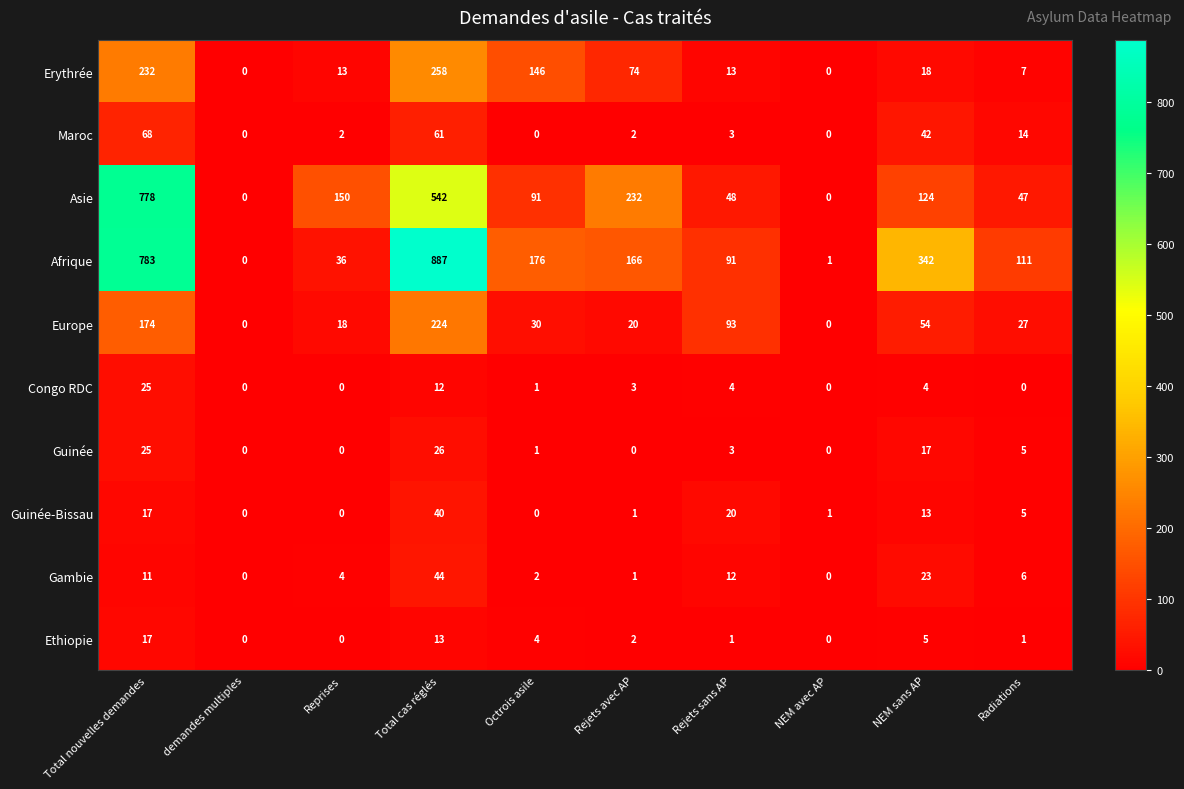

The value of Congo RDC at Rejets sans AP is 4. True or false?

True